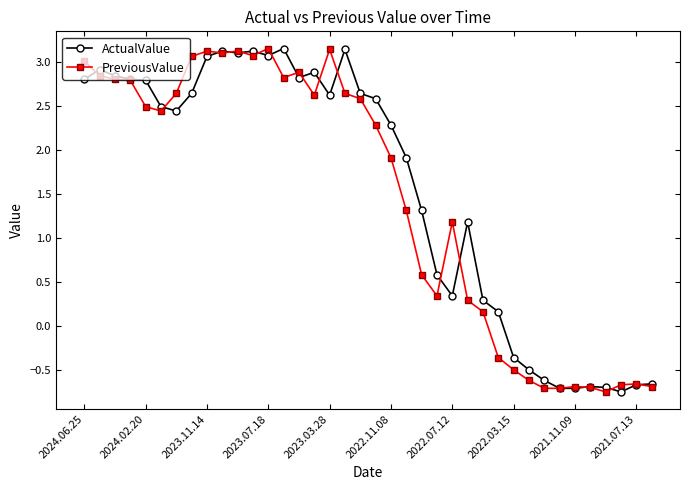

How many lines are shown in the chart?

2